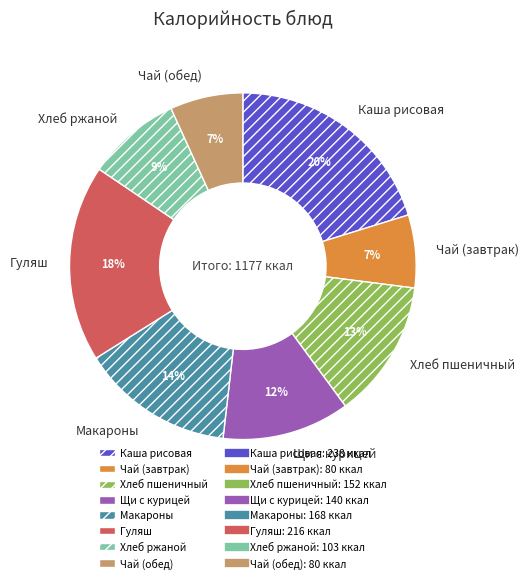

Which has a higher value, Чай (обед) or Макароны?

Макароны